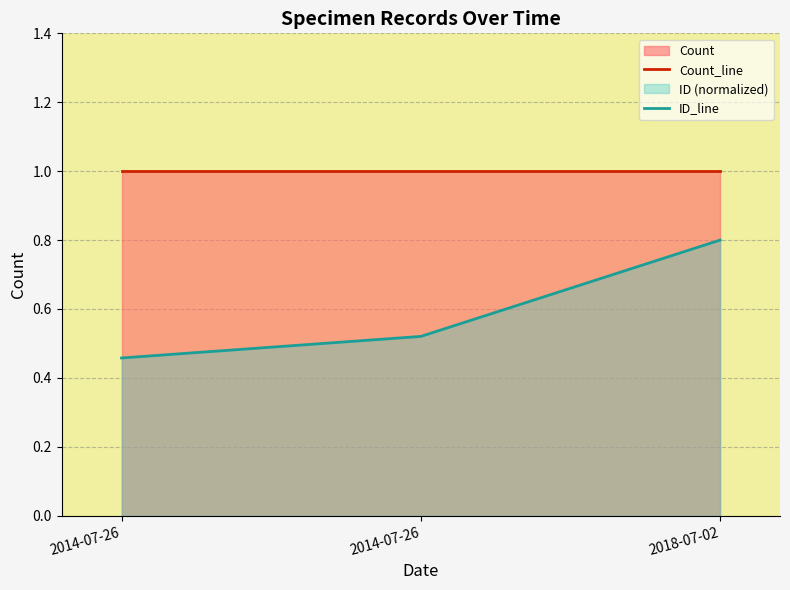

The value of ID_line at 2018-07-02 is 0.8. True or false?

True